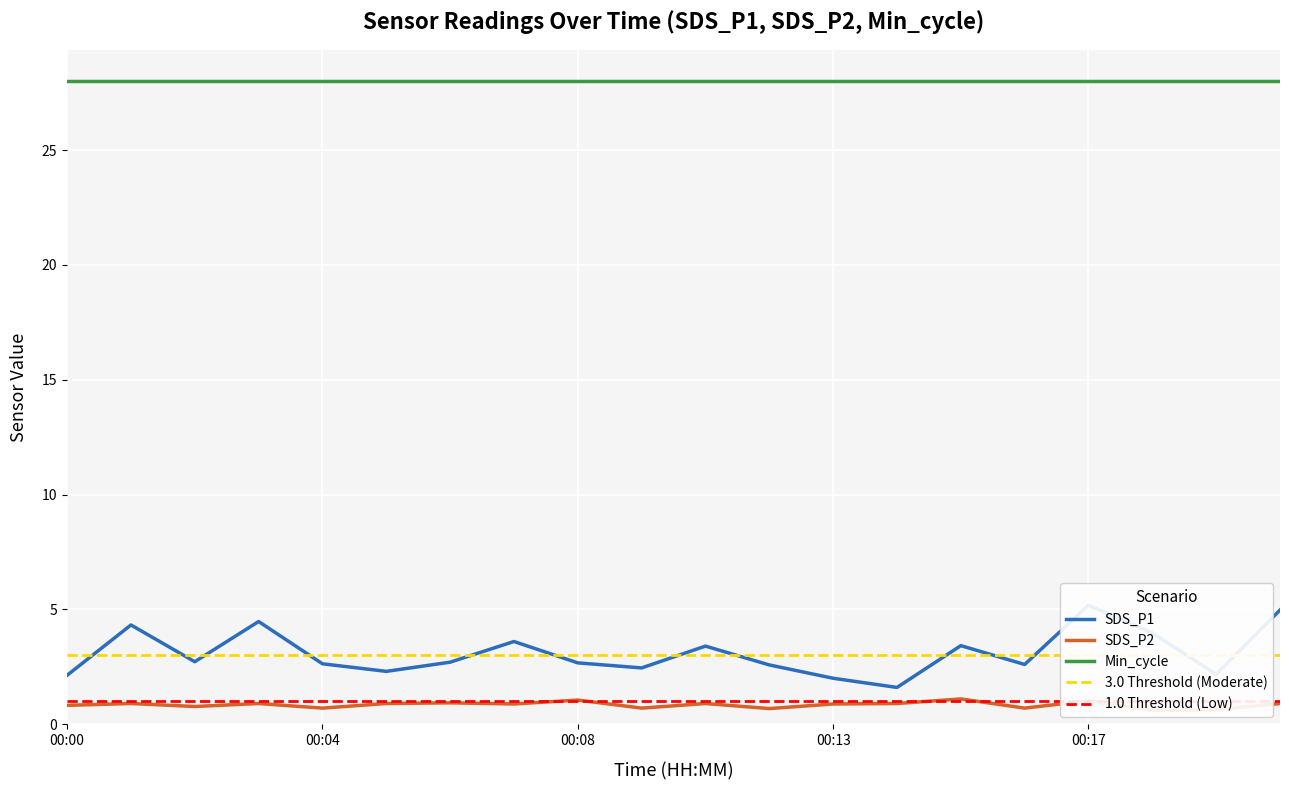

Is it true that SDS_P1 equals 6.1 at 00:07?

False